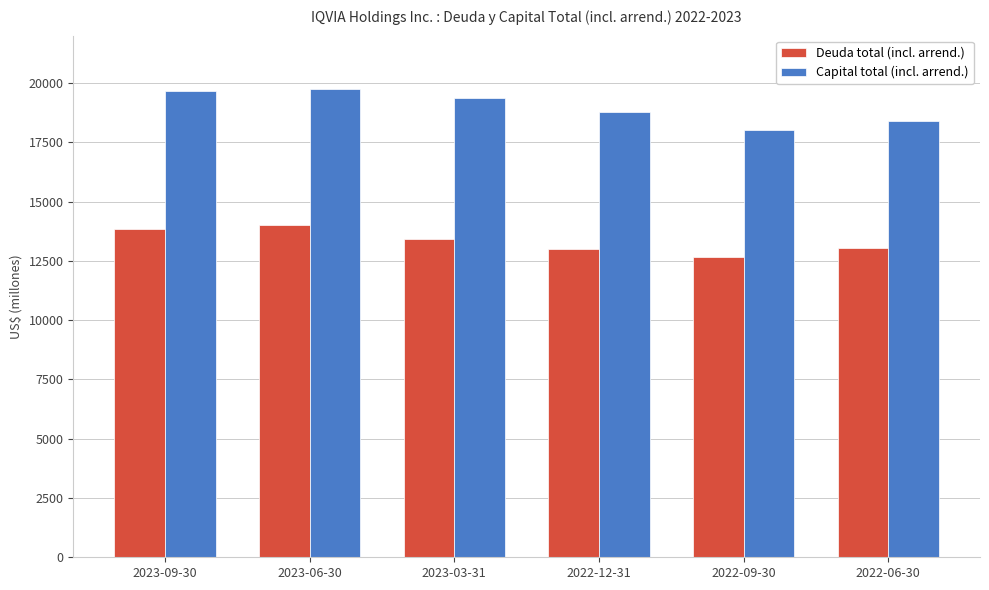

What is the difference between the Deuda total (incl. arrend.) values at 2022-09-30 and 2022-06-30?

399